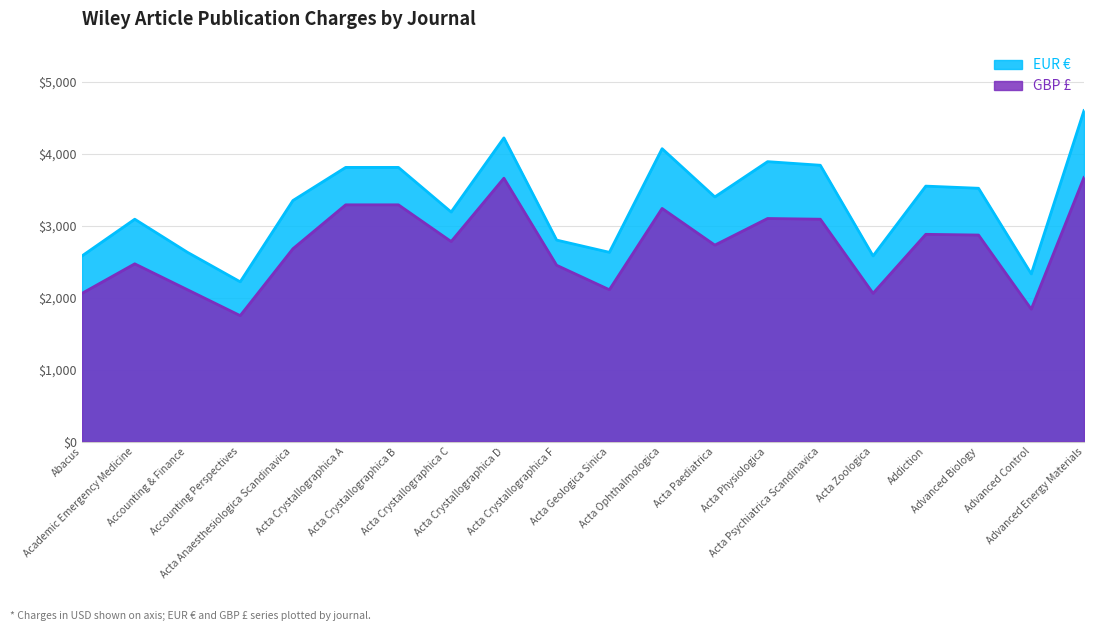

What is the difference between the second highest and second lowest values in the GBP £ series?

1820